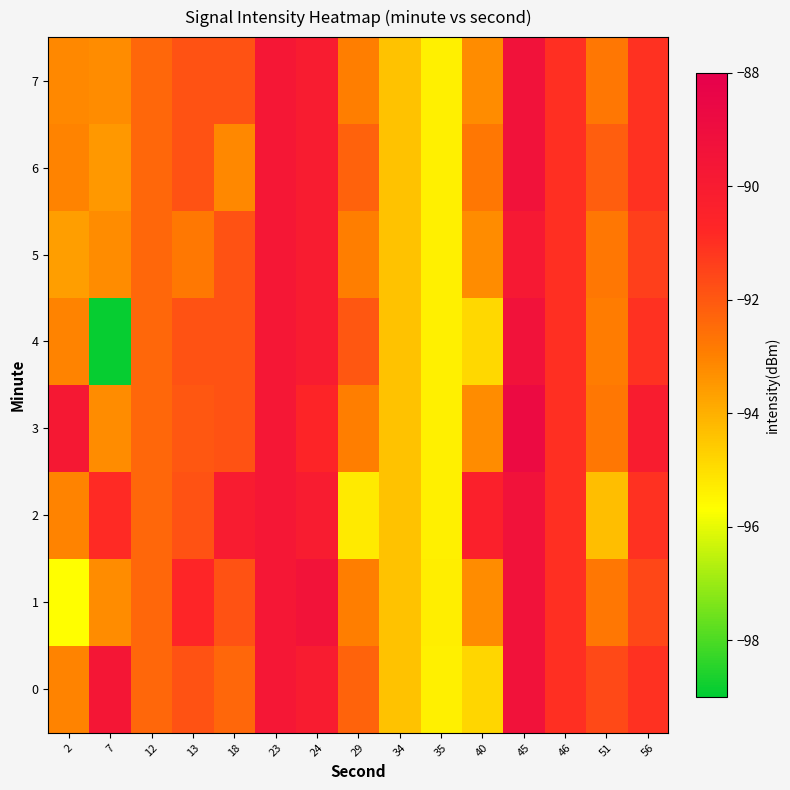

What is the total value across all series at 35?

-762.8